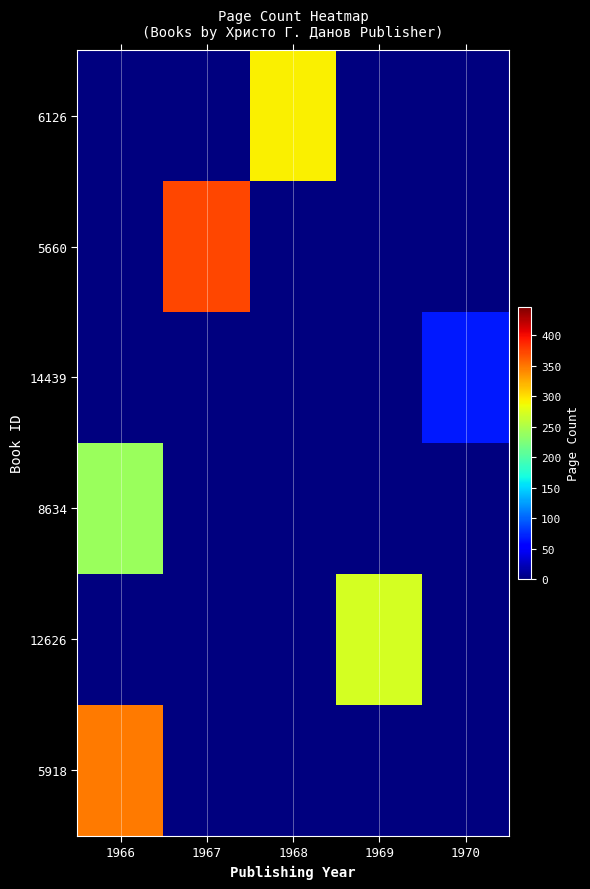

At which category is the sum across all series the highest?

1966